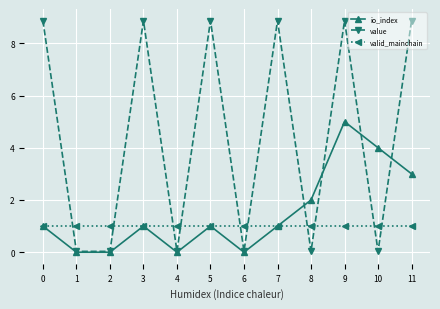

Which series ends up on top after the final intersection of value and valid_mainchain?

value